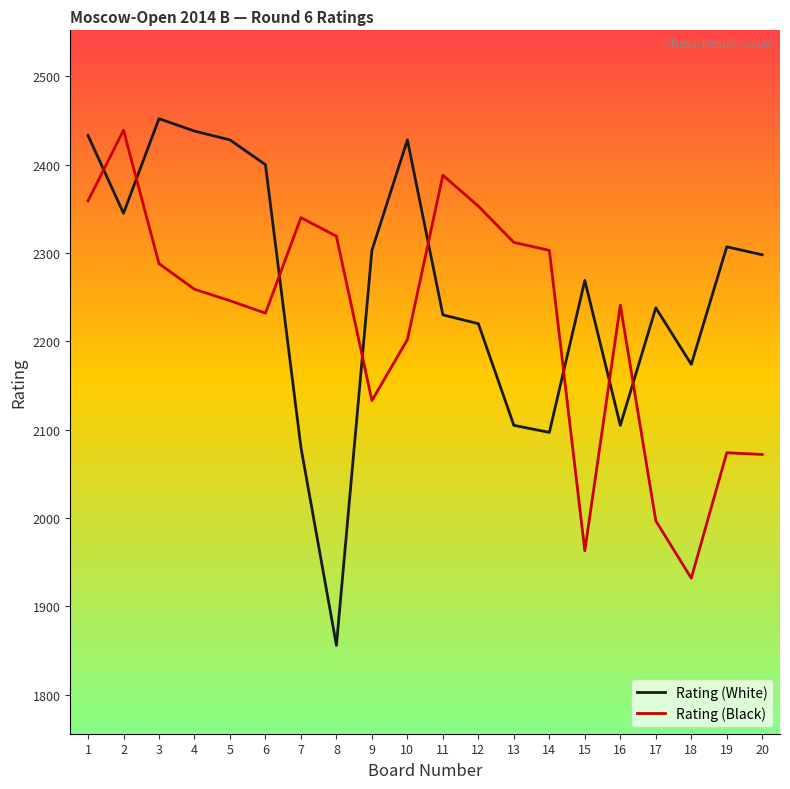

Where do Rating (Black) and Rating (White) first cross each other?

1 and 2